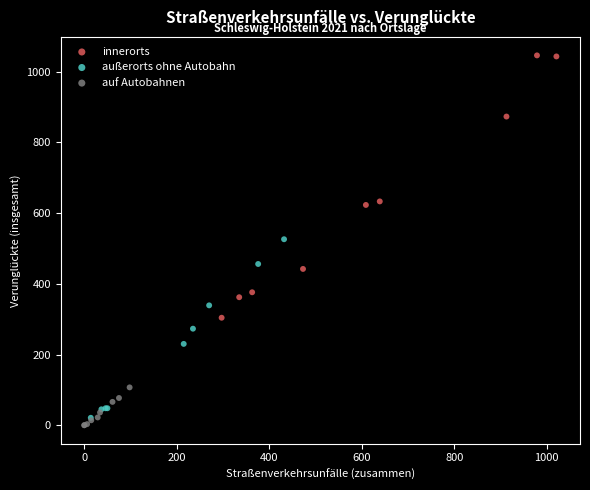

What are all the series names shown in the legend?

innerorts, außerorts ohne Autobahn, auf Autobahnen